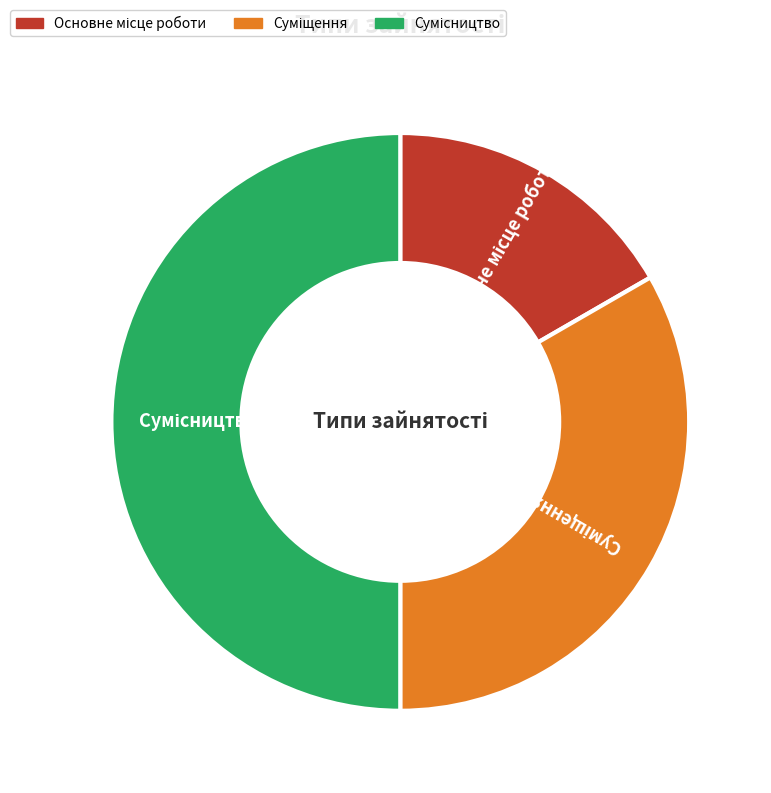

To the nearest percent, what portion does Суміщення represent?

33%